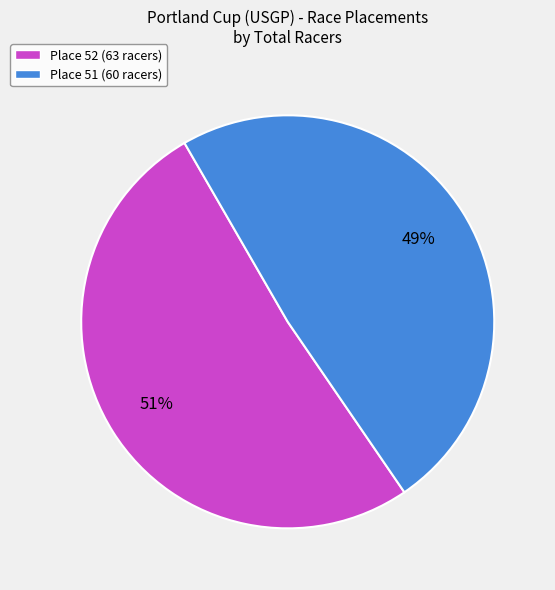

To the nearest percent, what portion does Place 51 (60 racers) represent?

49%